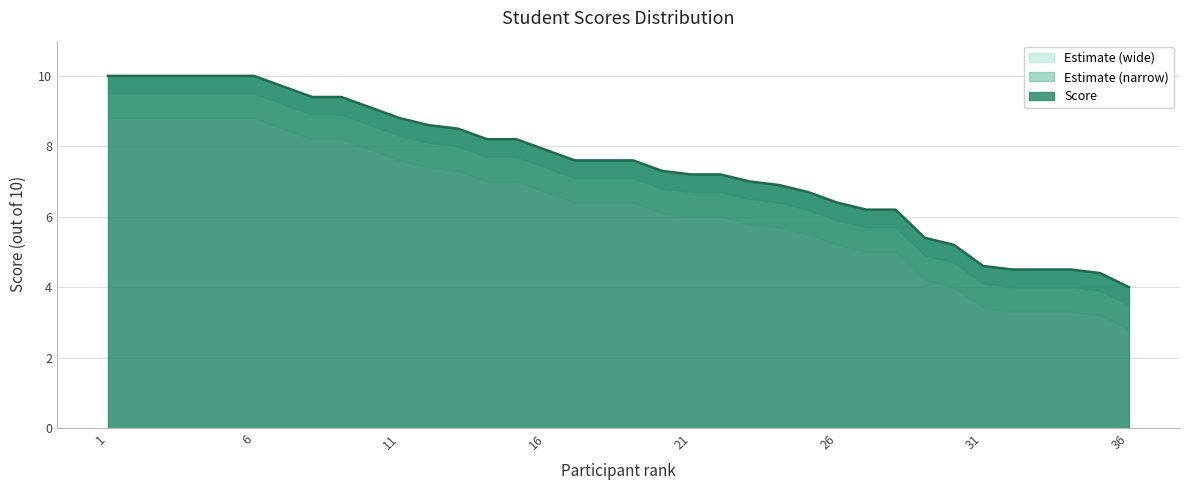

The chart shows a value of 11.4 at 20. True or false?

False